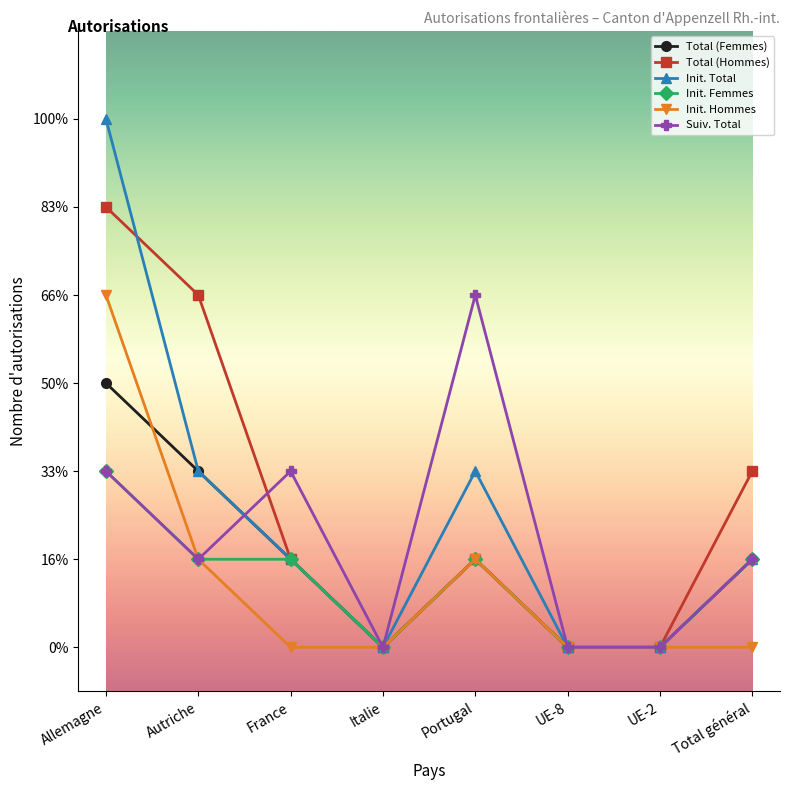

Which series has the largest total across all categories?

Total (Hommes)